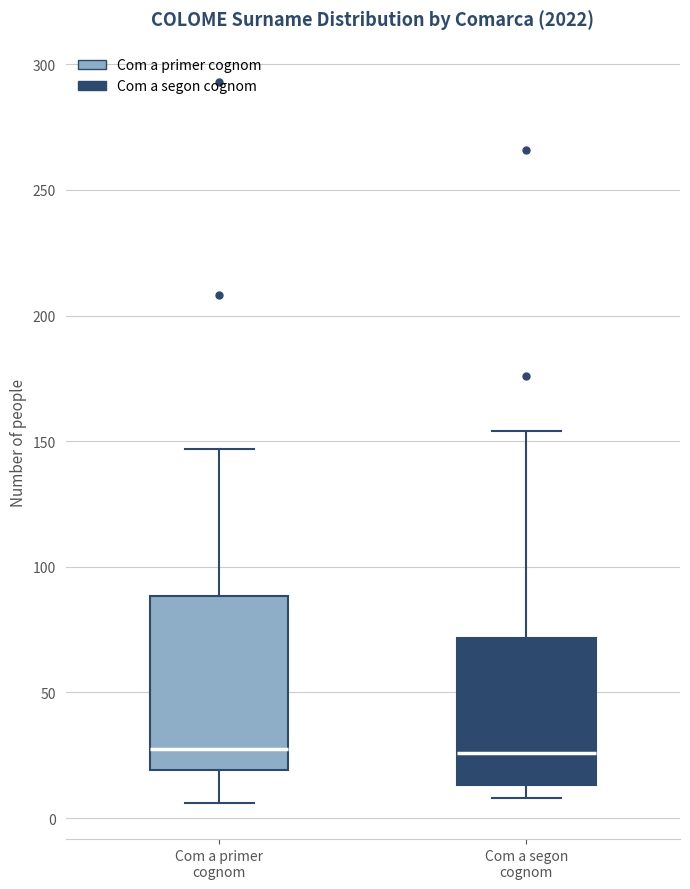

Reading left to right, read every box against the y-axis: the position of its median line, the range the box covers, and the ends of its whiskers. The values are not printed on the chart, so give them approximately, as read against the axis.

Com a primer cognom: median 30, box 20 to 90, whiskers 5 to 145
Com a segon cognom: median 25, box 15 to 70, whiskers 10 to 155